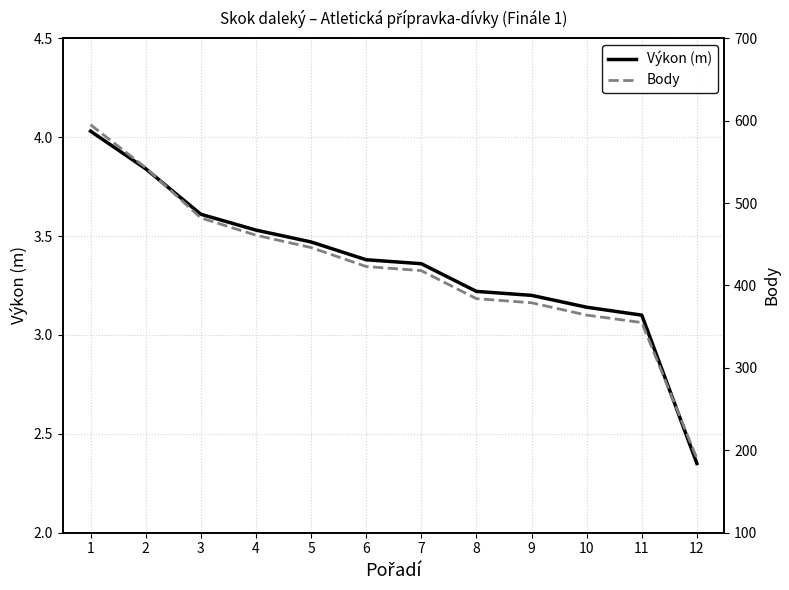

How many lines are shown in the chart?

2